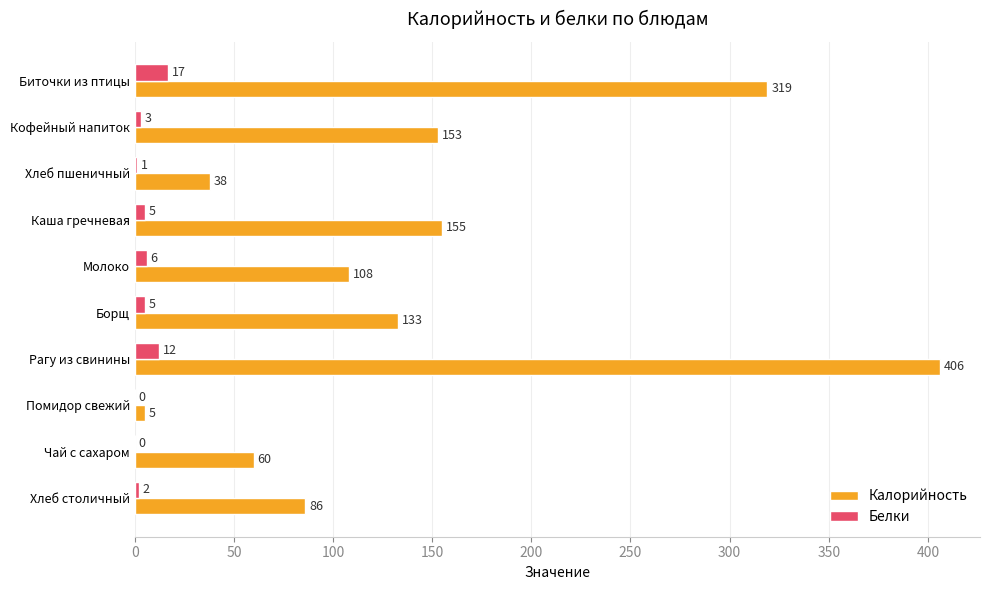

Count the number of data series in this chart.

2